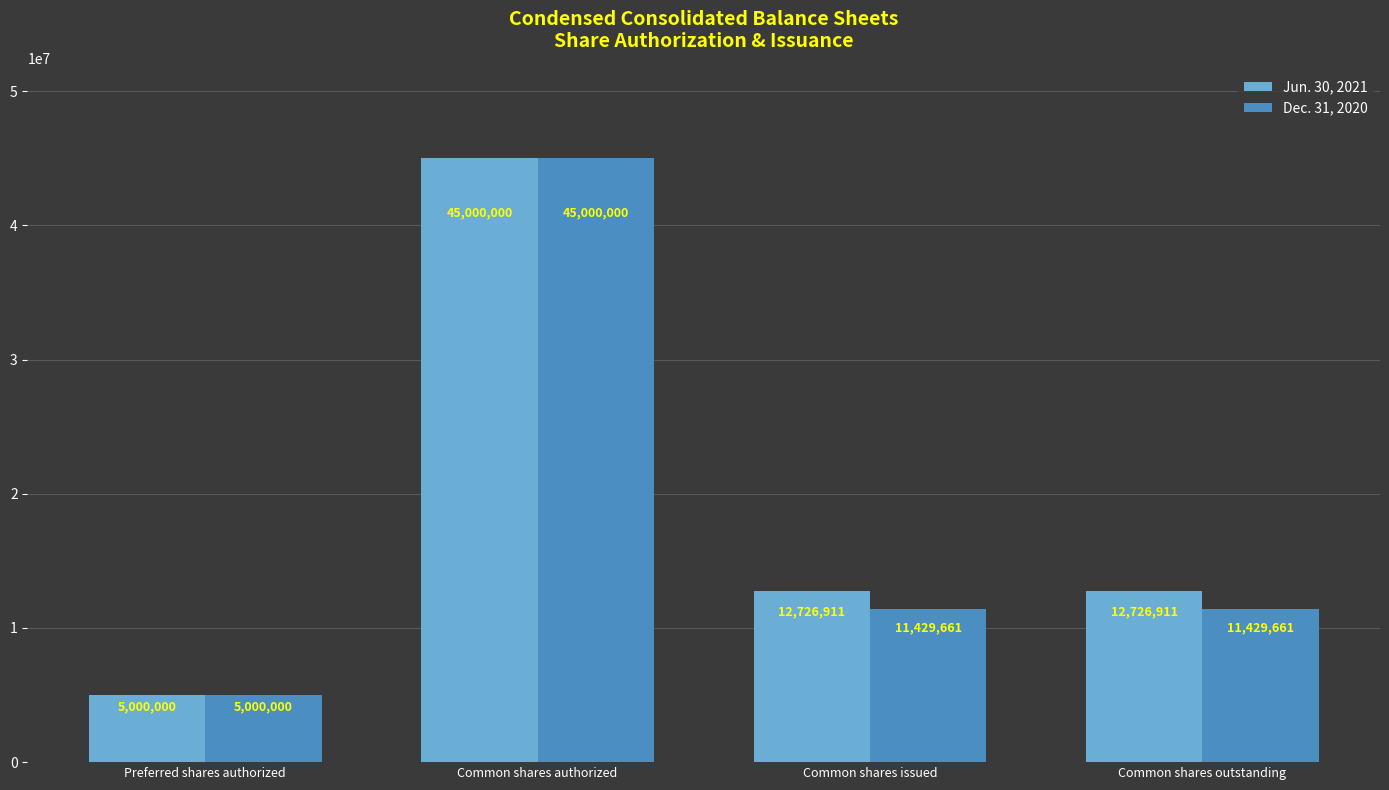

The value of Jun. 30, 2021 at Common shares outstanding is 17675166. True or false?

False